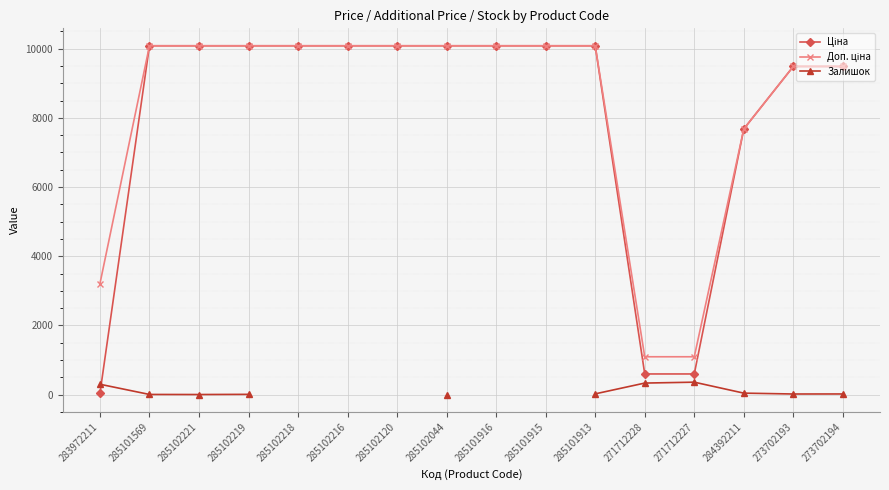

What is the average value of the Ціна series?

8046.3